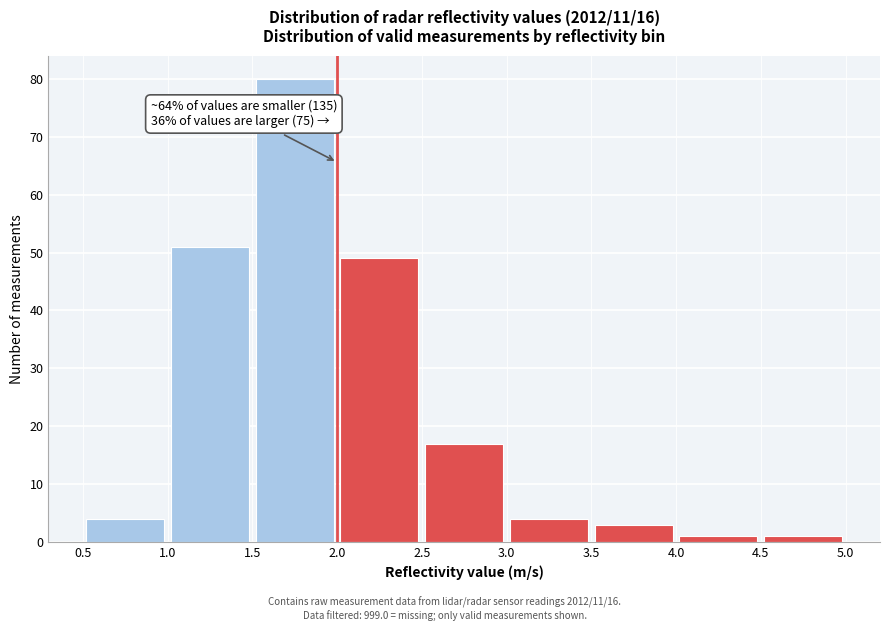

Which range on the x-axis has the tallest bar?

1.5 to 2.0